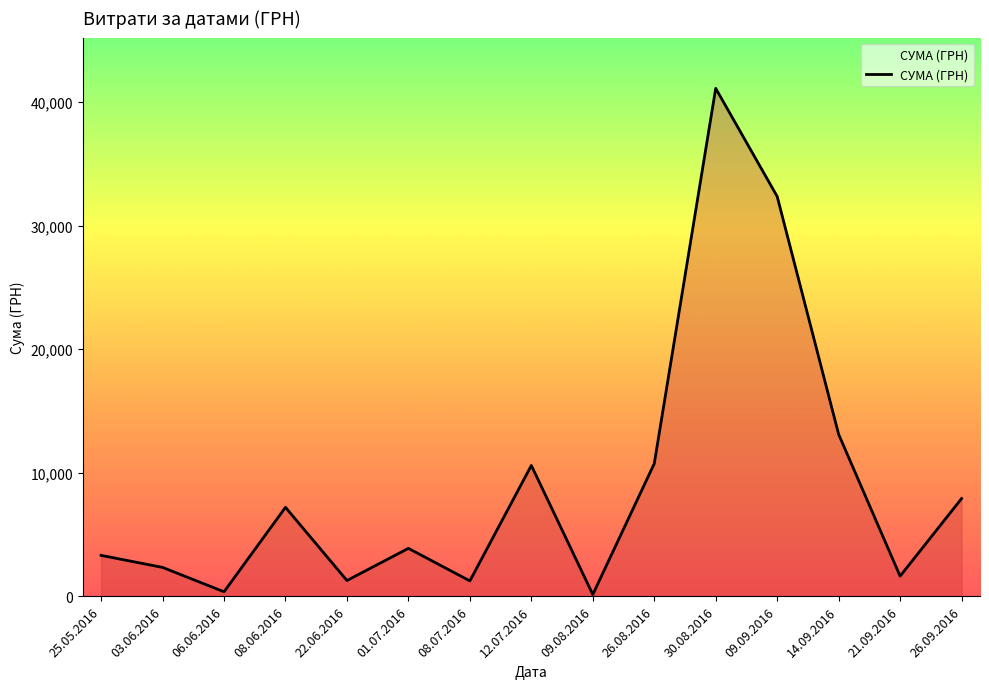

At which label is the value closest to 20627?

14.09.2016